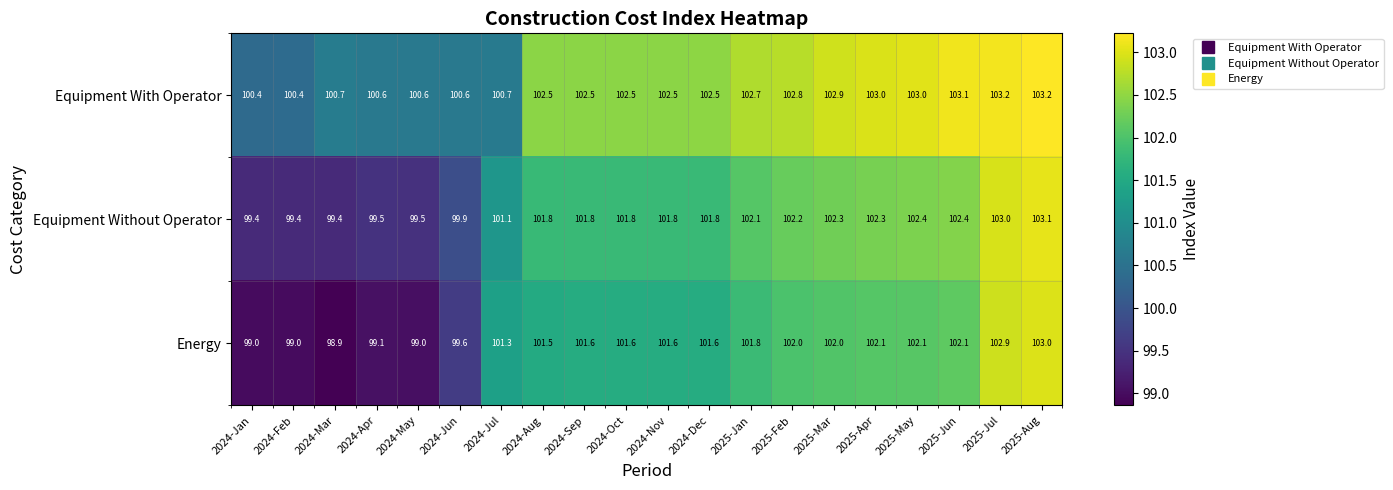

Is it true that Equipment With Operator equals 135.5 at 2024-Sep?

False